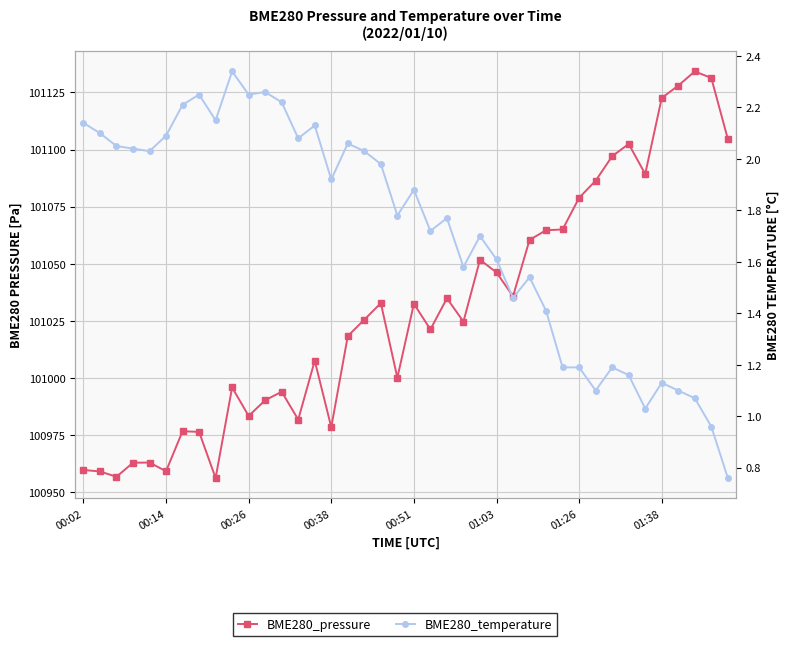

Reading left to right, extract all data points from this chart.

BME280_pressure: 100959.8	100959.2	100956.9	100963.0	100963.1	100959.3	100976.8	100976.5	100956.3	100995.9	100983.5	100990.3	100994.1	100981.9	101007.6	100978.5	101018.4	101025.6	101032.8	101000.2	101032.5	101021.3	101034.9	101024.7	101051.8	101046.2	101035.8	101060.5	101064.7	101065.0	101078.9	101086.3	101097.1	101102.4	101089.3	101122.6	101127.9	101134.2	101131.3	101104.6
BME280_temperature: 2.1	2.1	2.0	2.0	2.0	2.1	2.2	2.2	2.1	2.3	2.2	2.3	2.2	2.1	2.1	1.9	2.1	2.0	2.0	1.8	1.9	1.7	1.8	1.6	1.7	1.6	1.5	1.5	1.4	1.2	1.2	1.1	1.2	1.2	1.0	1.1	1.1	1.1	1.0	0.8